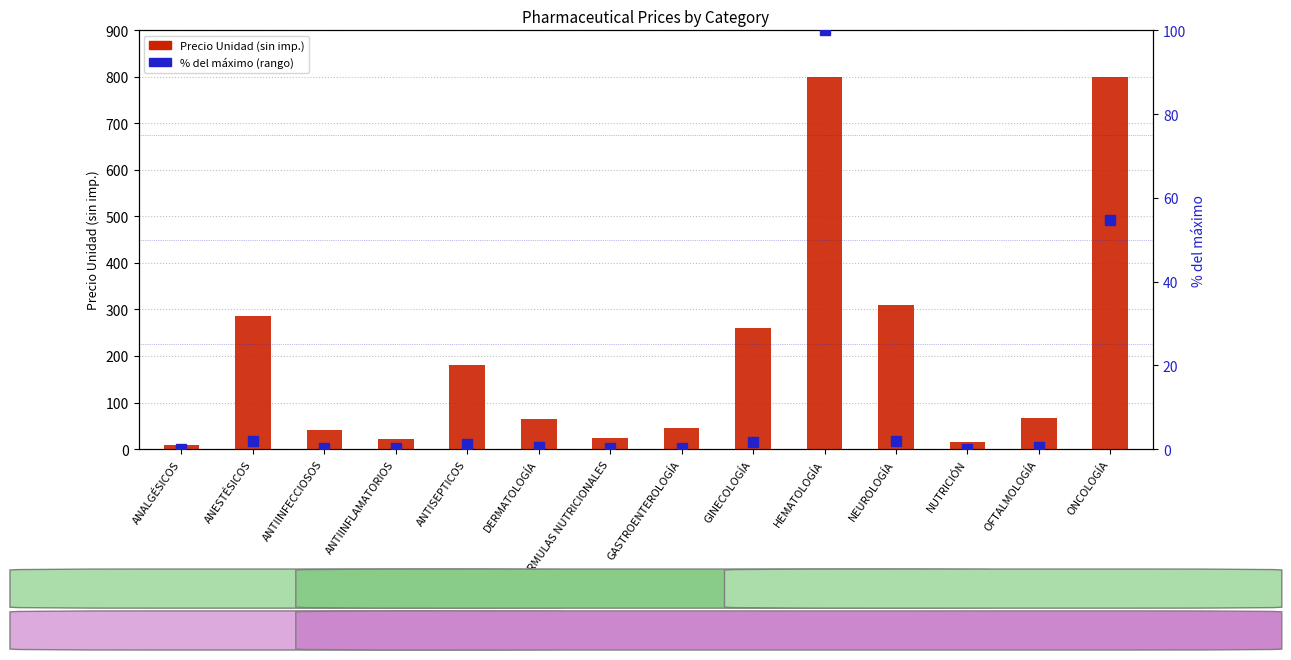

What is the approximate value of % del máximo (rango) at ANTISEPTICOS?

1.2